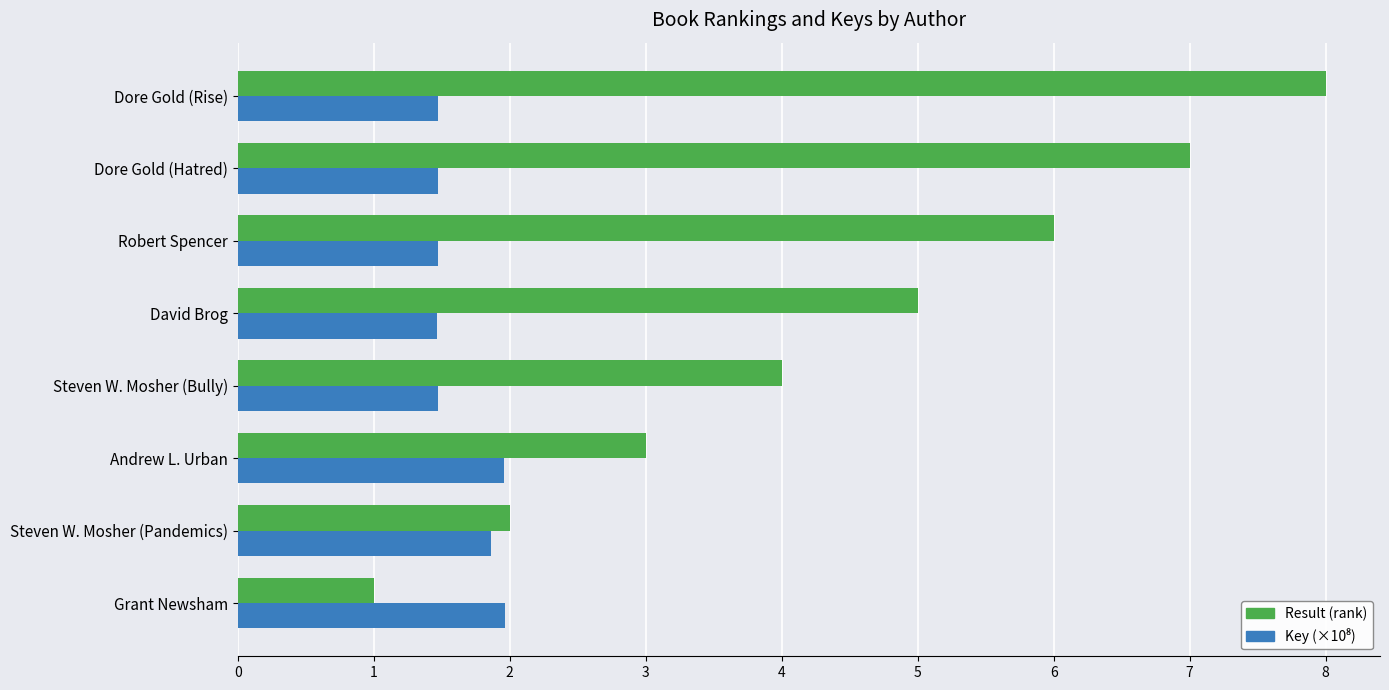

True or false: Result (rank) has a value of 1.1 at Steven W. Mosher (Pandemics).

False